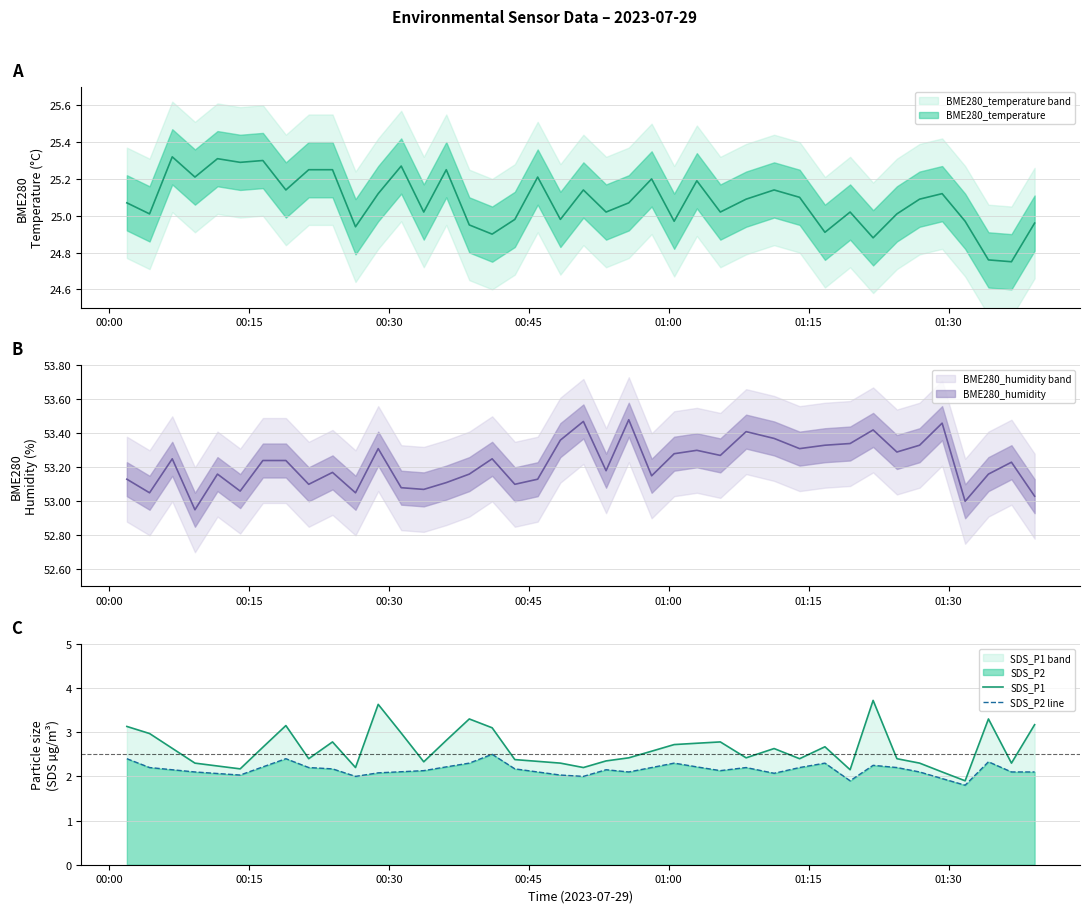

How many data points in SDS_P1 are above 2?

39